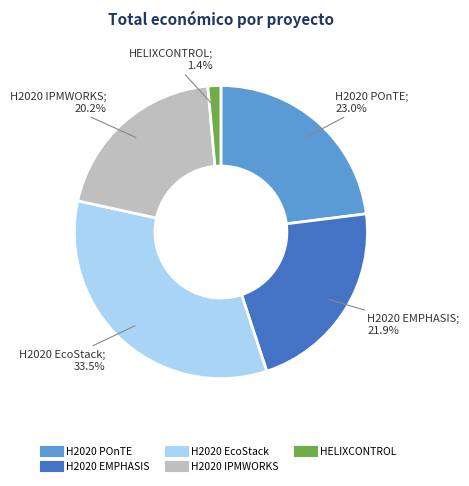

What percentage is the HELIXCONTROL slice, to the nearest percent?

1%